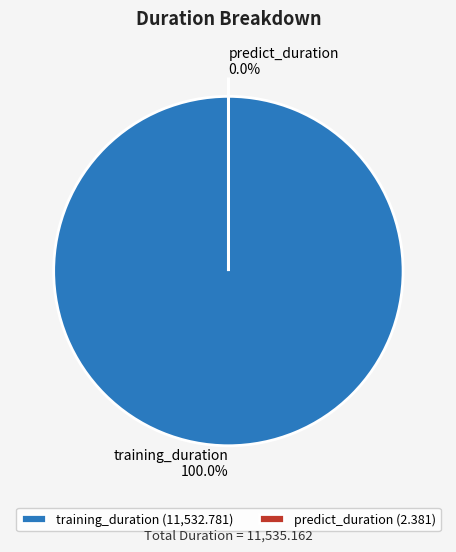

Is there a majority slice in this chart?

Yes